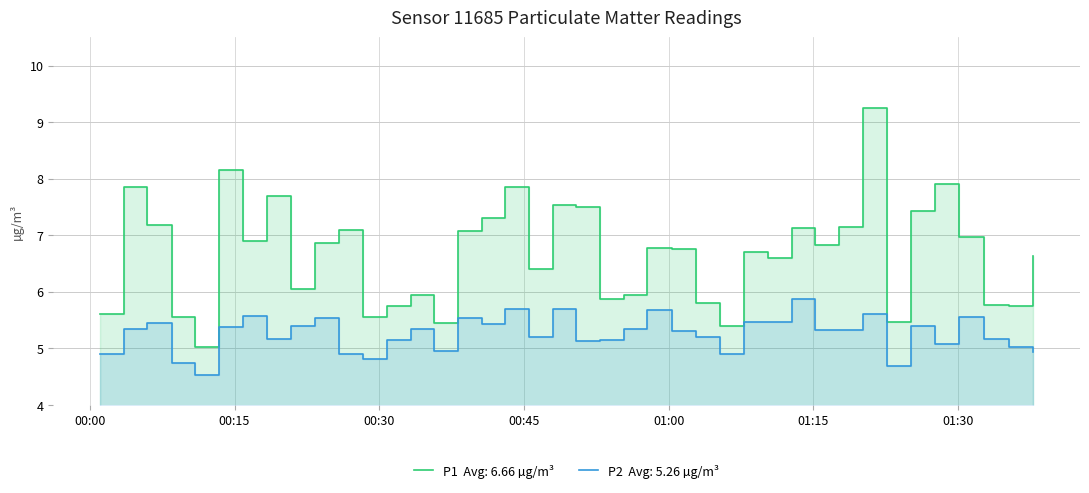

How many values in the P2 series are below 5?

9